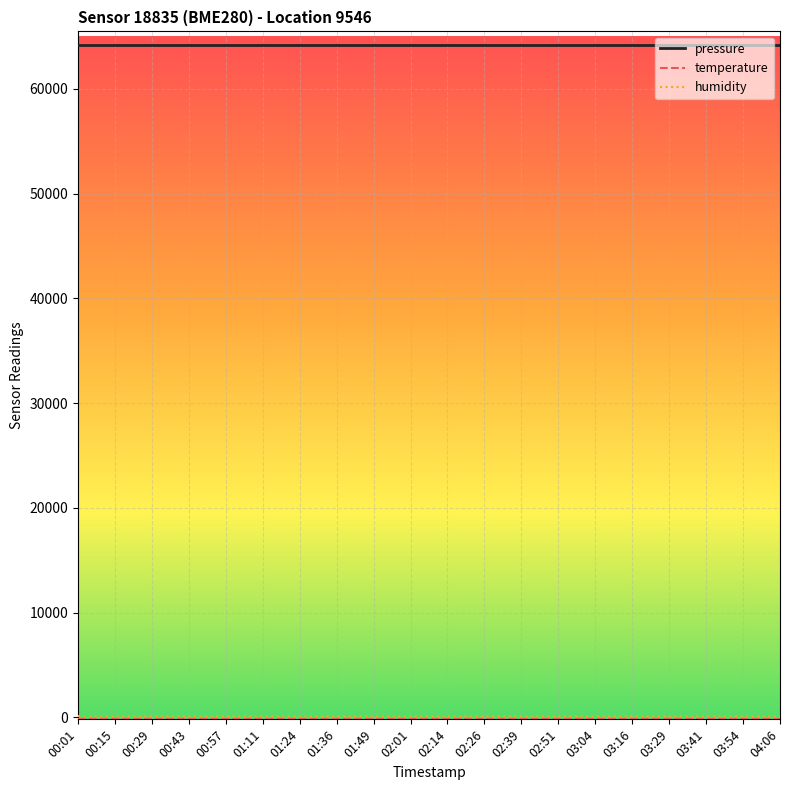

What is the lowest value of the pressure series?

64177.8